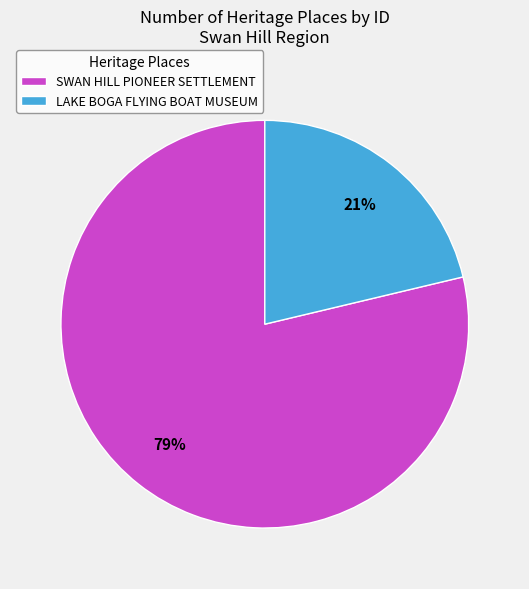

Which slice represents more than half of the pie?

SWAN HILL PIONEER SETTLEMENT